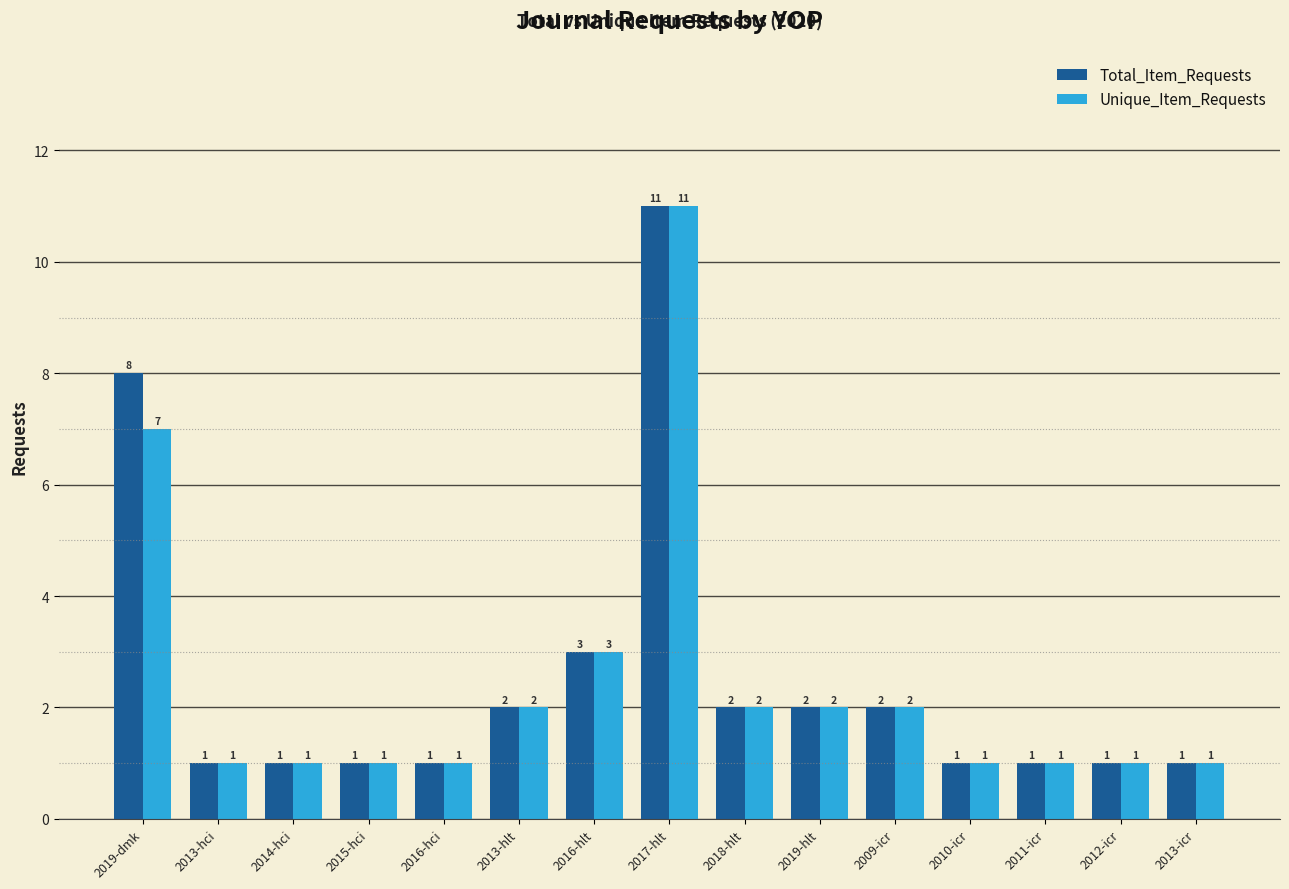

How many distinct data groups are displayed?

2